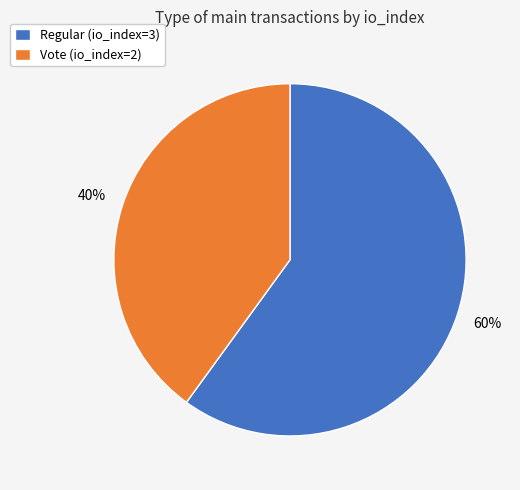

To the nearest percent, what is the difference between the Regular (io_index=3) and Vote (io_index=2) slice percentages?

20%